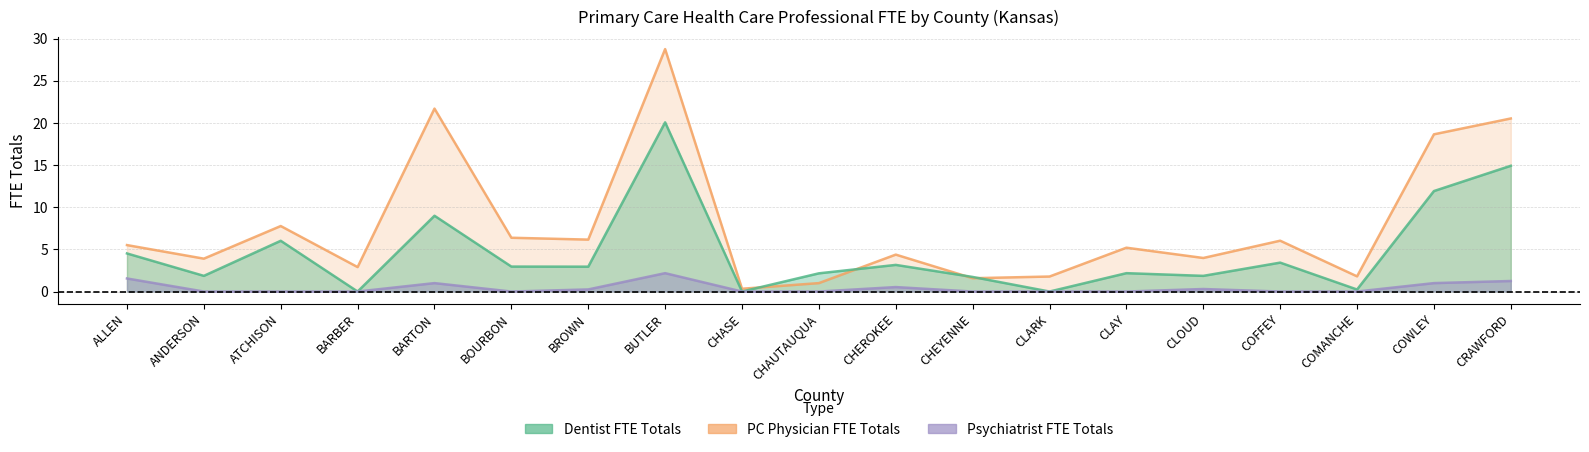

Rank the categories by DENTIST FTE TOTALS value from lowest to highest.

BARBER, CHASE, CLARK, COMANCHE, CHEYENNE, ANDERSON, CLOUD, CHAUTAUQUA, CLAY, BROWN, BOURBON, CHEROKEE, COFFEY, ALLEN, ATCHISON, BARTON, COWLEY, CRAWFORD, BUTLER